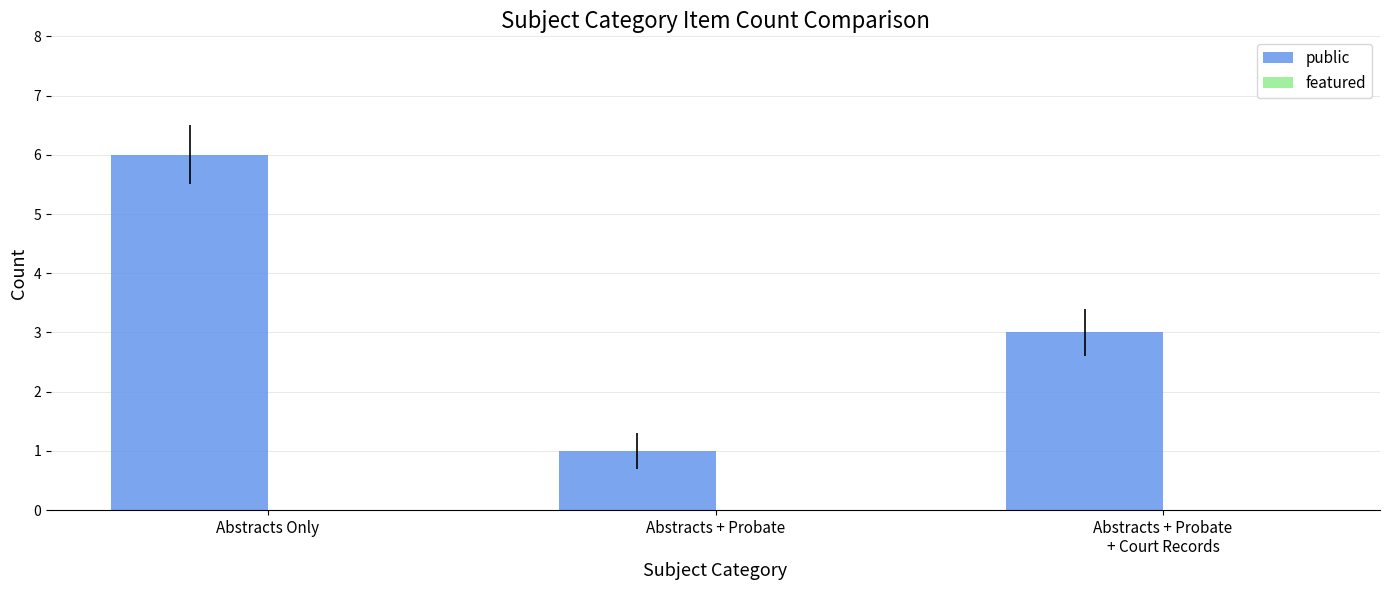

What is the maximum value shown in the chart?

6